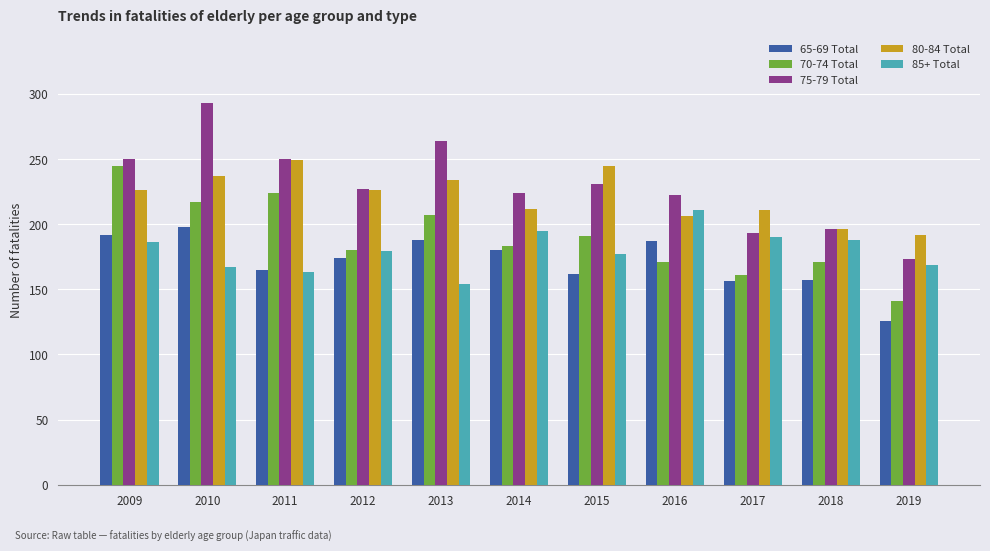

Which category has the highest value in the 85+ Total series?

2016